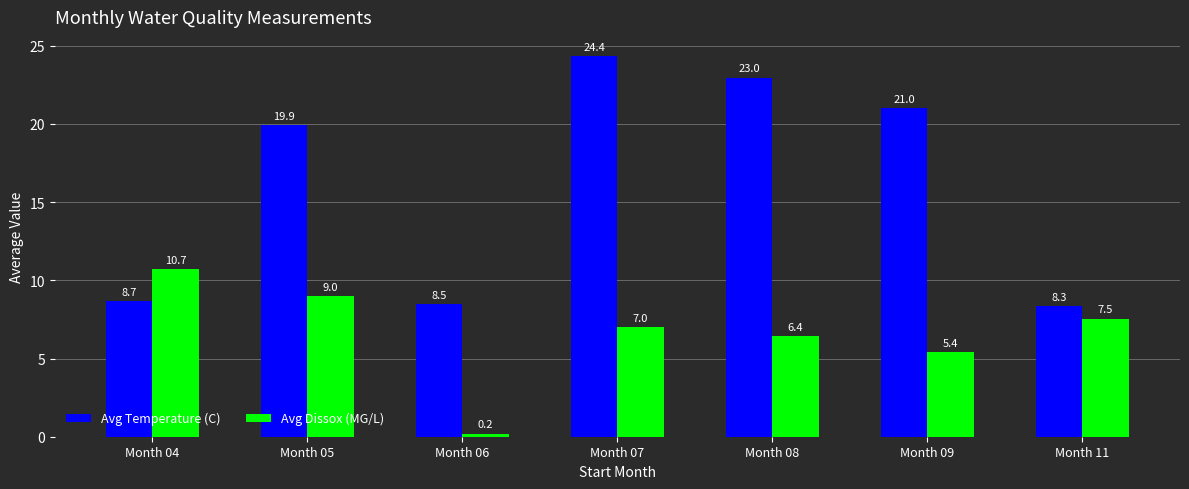

What is the greatest value displayed?

24.4